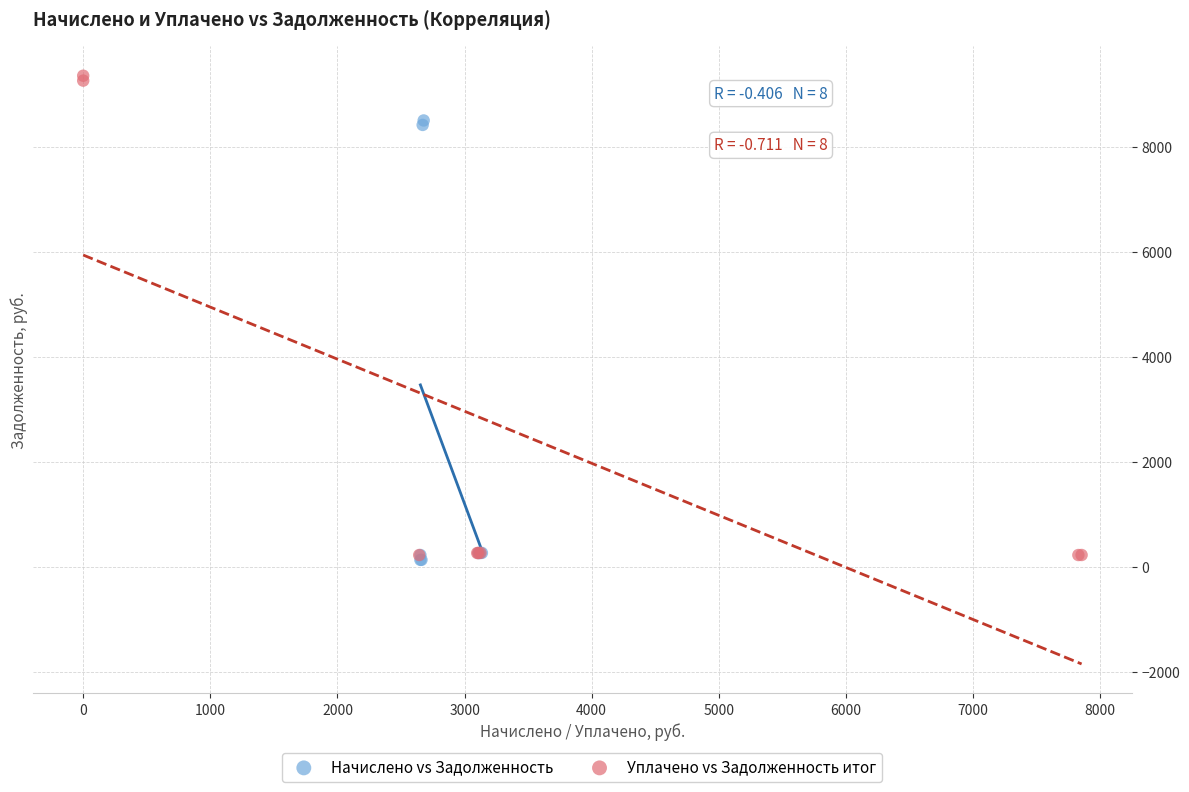

Which series has the largest Y range (max minus min)?

Уплачено vs Задолженность итог